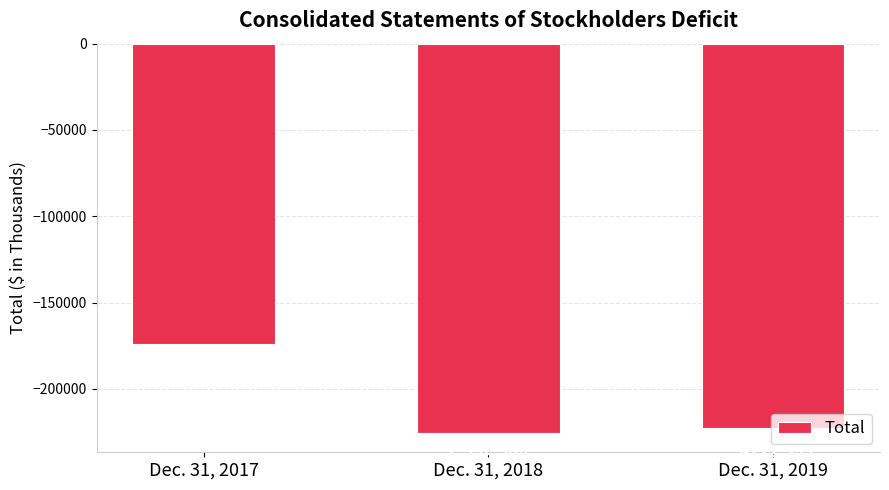

At which label is the value closest to -199762?

Dec. 31, 2019